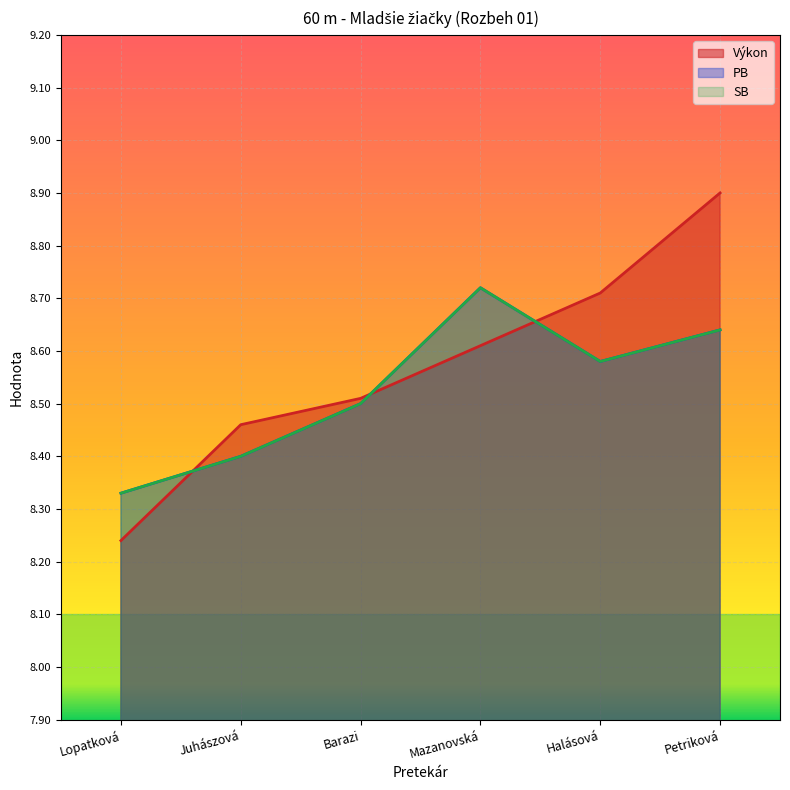

True or false: Poradie has more than 2 interior local peaks.

False